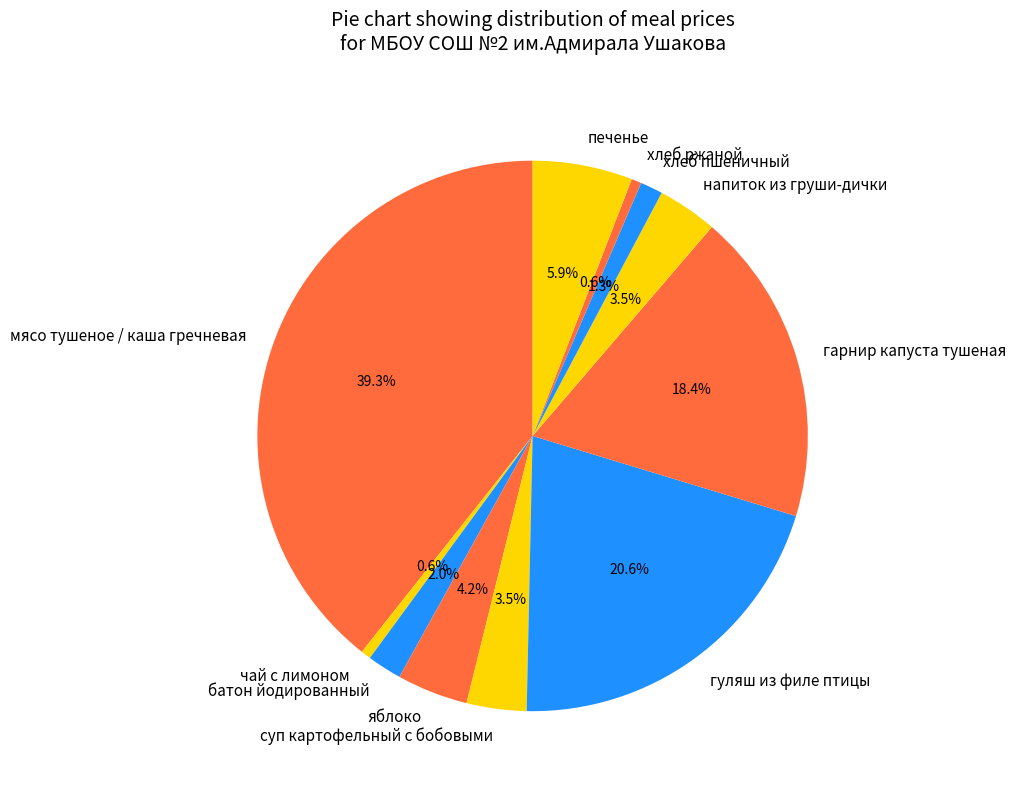

To the nearest percent, what portion does гуляш из филе птицы represent?

21%